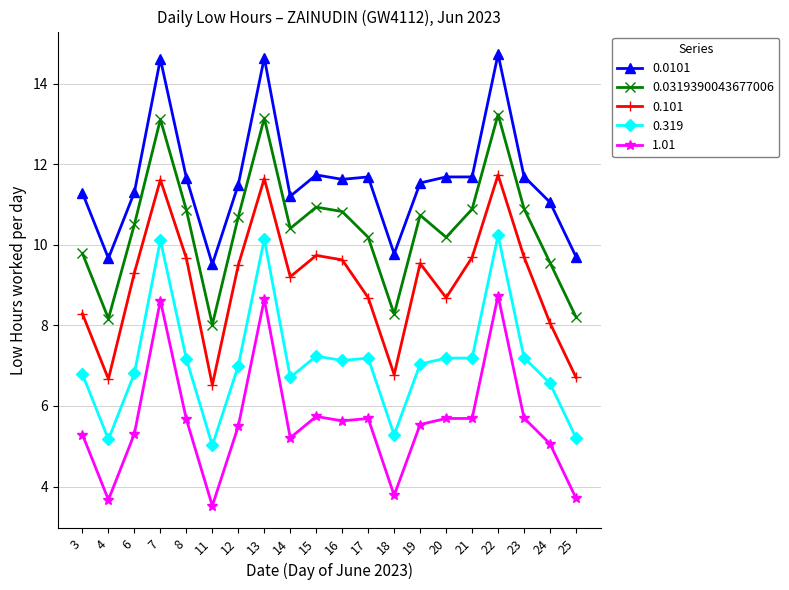

Which category has the lowest value across all series?

11